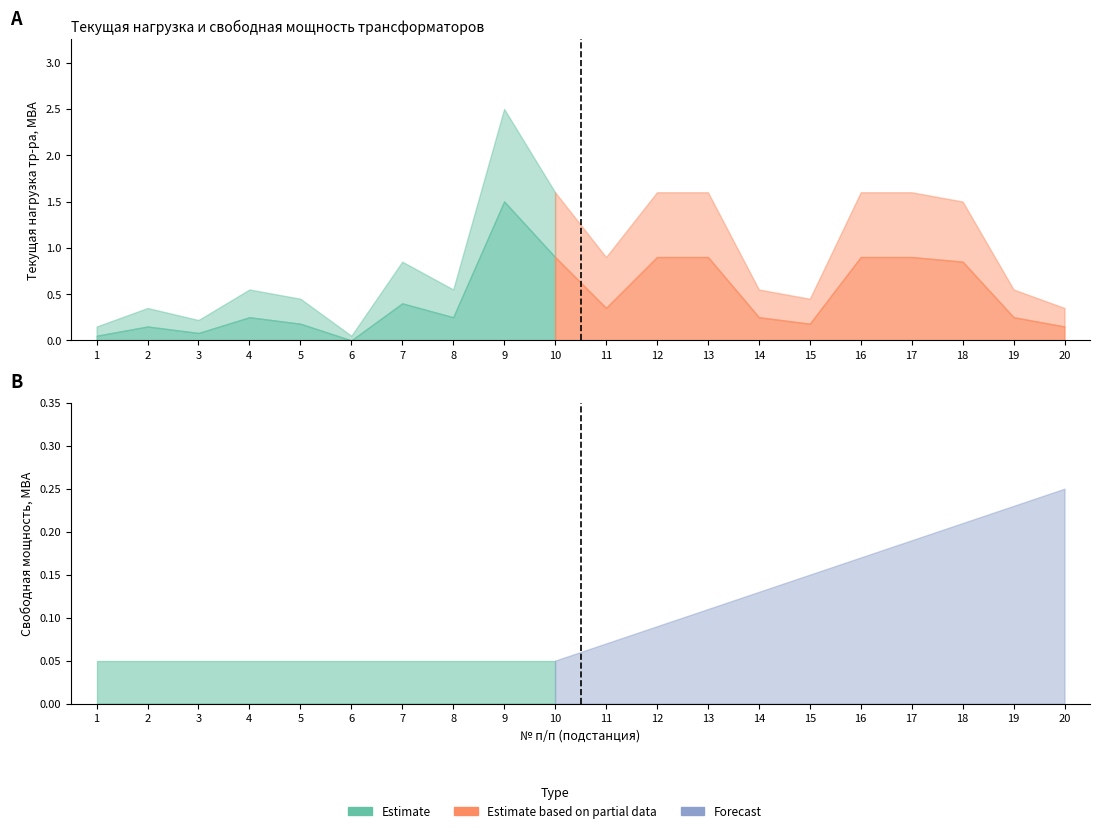

True or false: Свободная мощность МВА and Текущая нагрузка тр-ра МВА cross at least once.

False